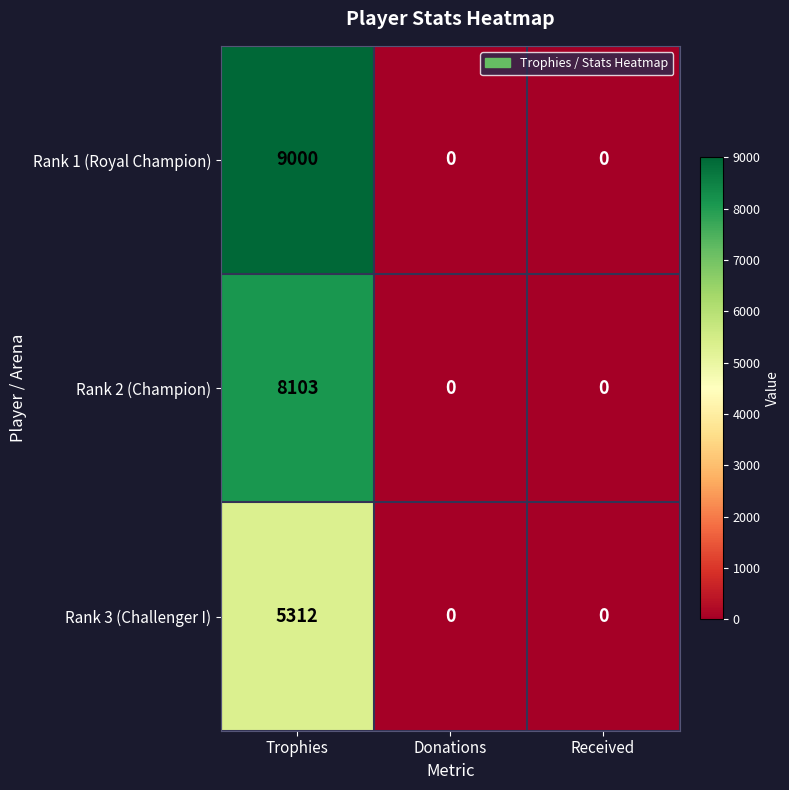

Which series changed the most between Trophies and Received?

Rank 1 (Royal Champion)